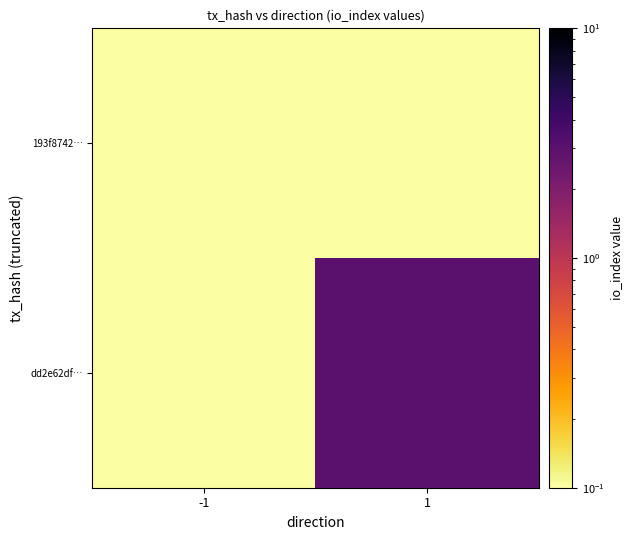

Which series has the largest total across all categories?

dd2e62df…